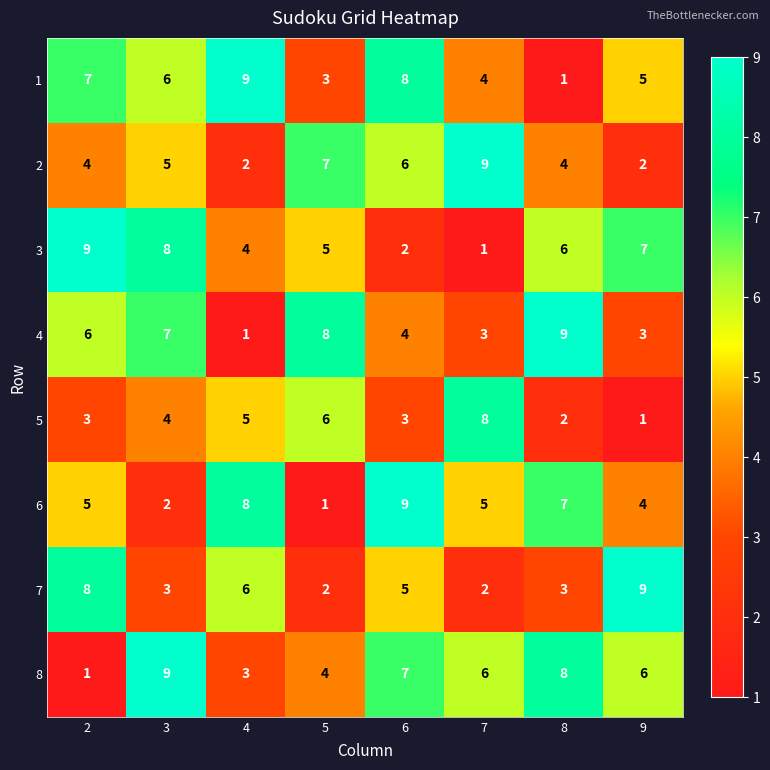

What is the difference between the second highest and second lowest values in the 2 series?

5